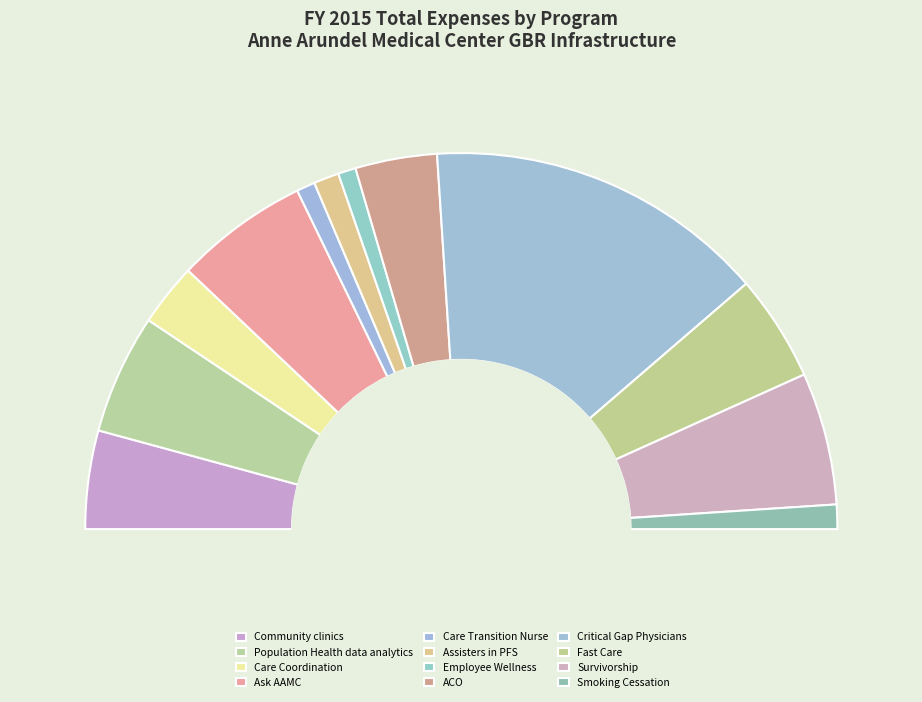

To the nearest percent, what portion does Fast Care represent?

9%